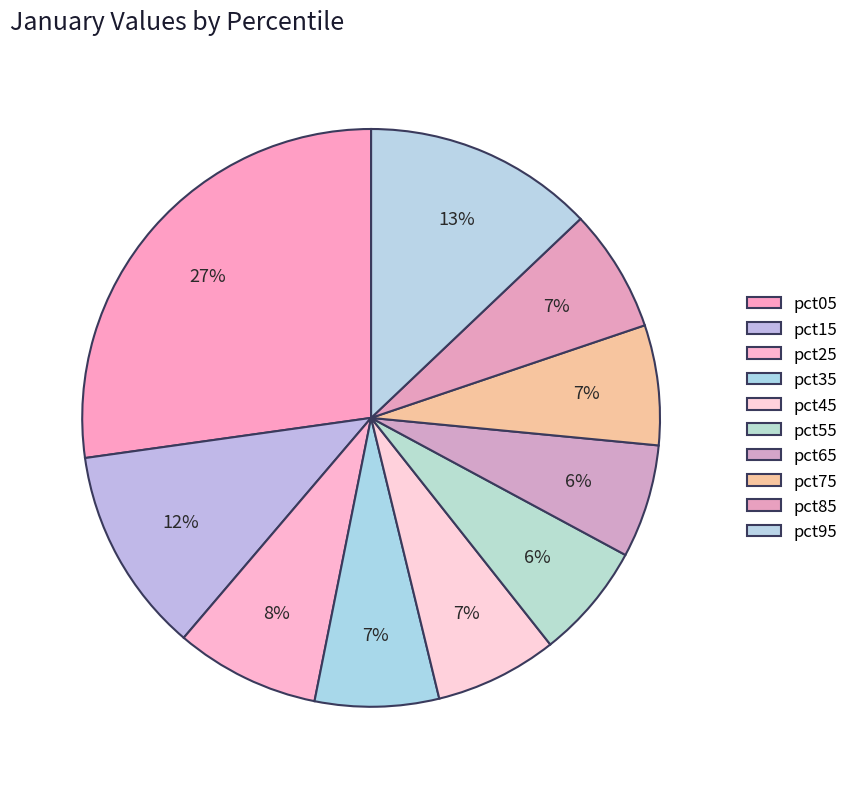

True or false: pct25 accounts for 8% of the total.

True